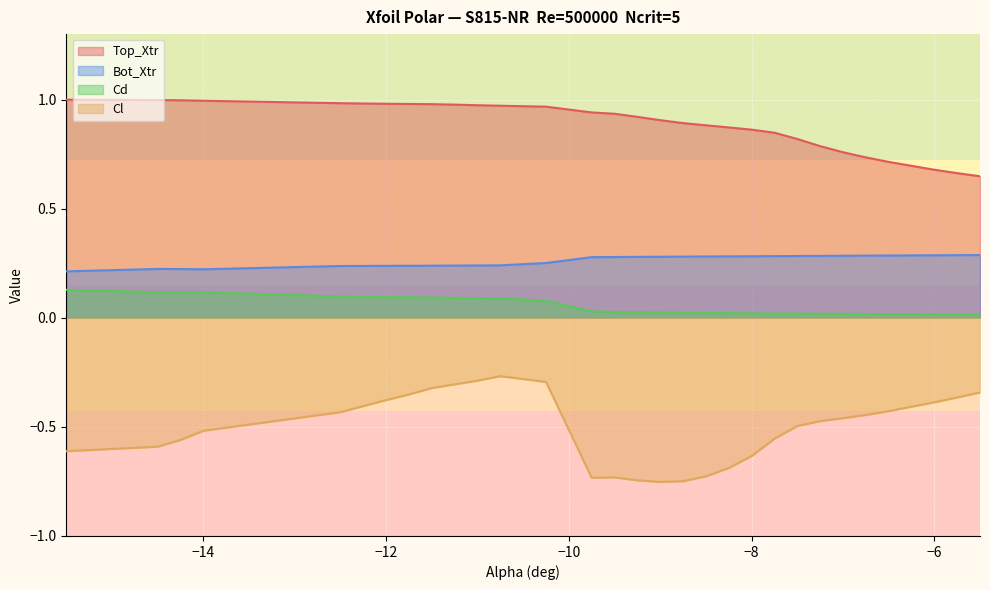

What is the value of the Top_Xtr point at the 7th from the left?

1.0